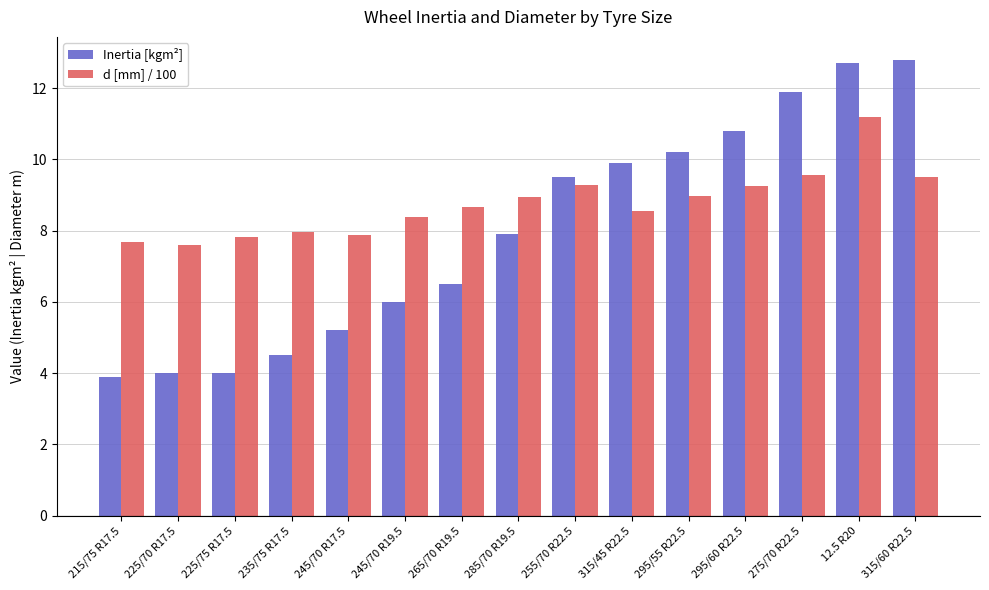

Which series has the largest range (max minus min)?

Inertia [kgm²]